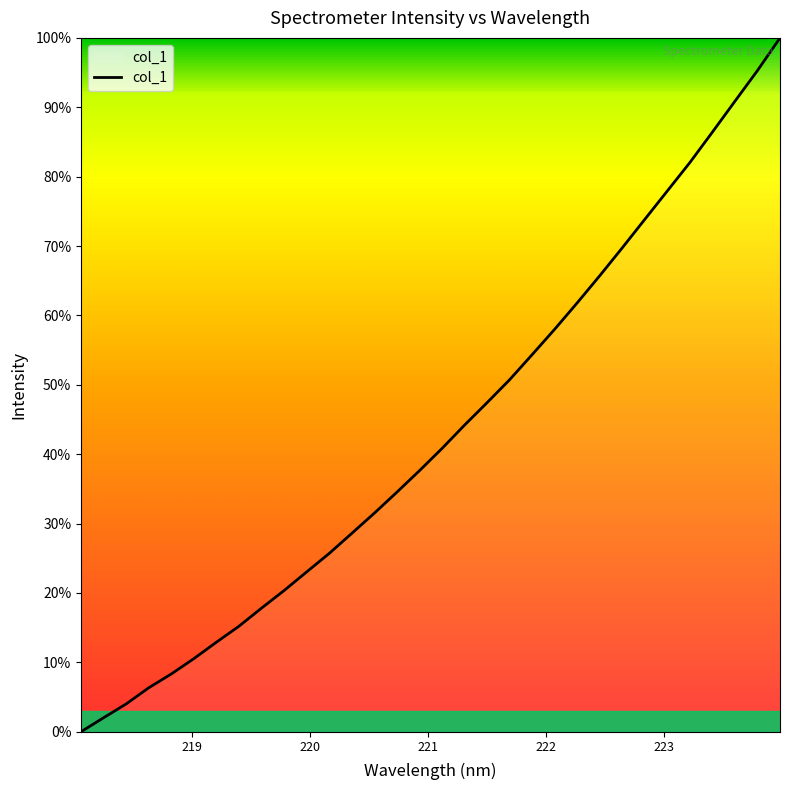

Does the chart display data point markers on the line(s)?

No